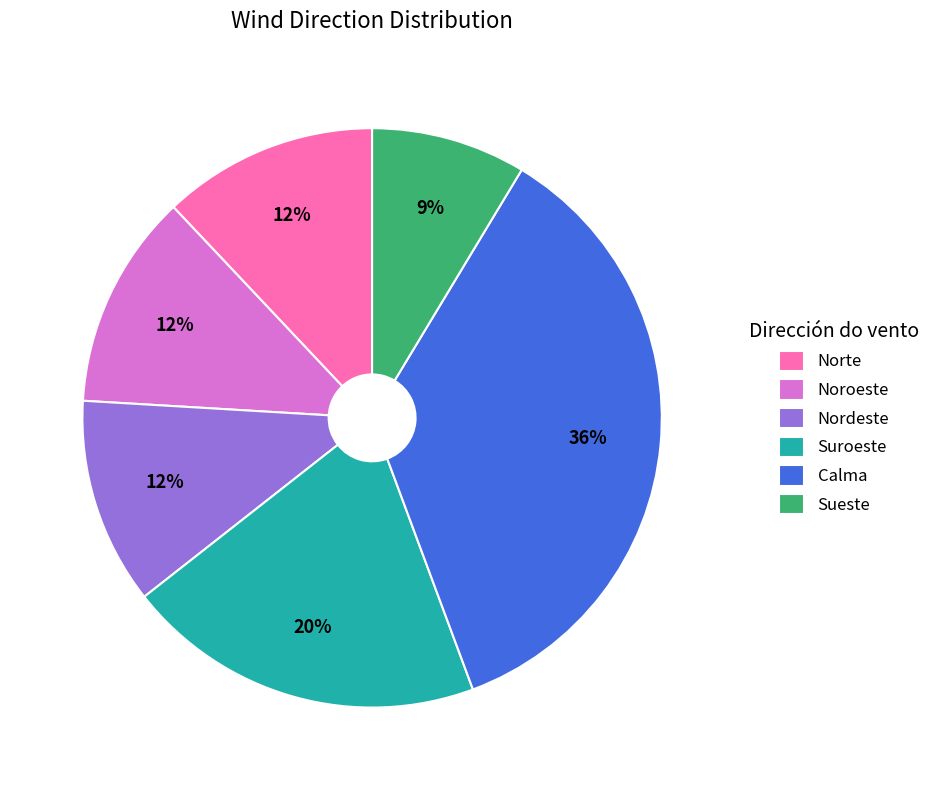

How many slices are in this pie chart?

6